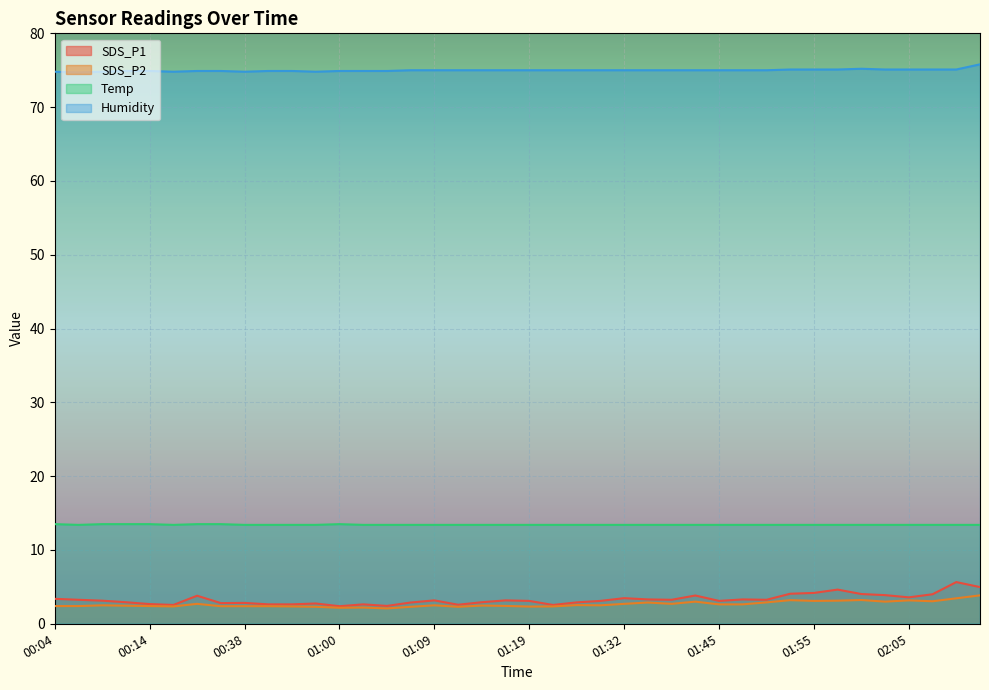

True or false: Temp and SDS_P2 cross at least once.

False